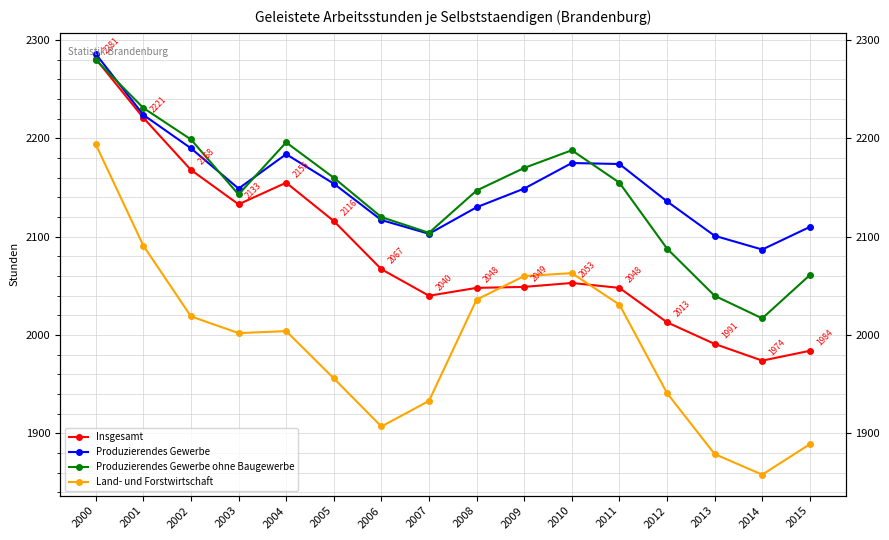

At which label does Produzierendes Gewerbe ohne Baugewerbe reach its minimum?

2014